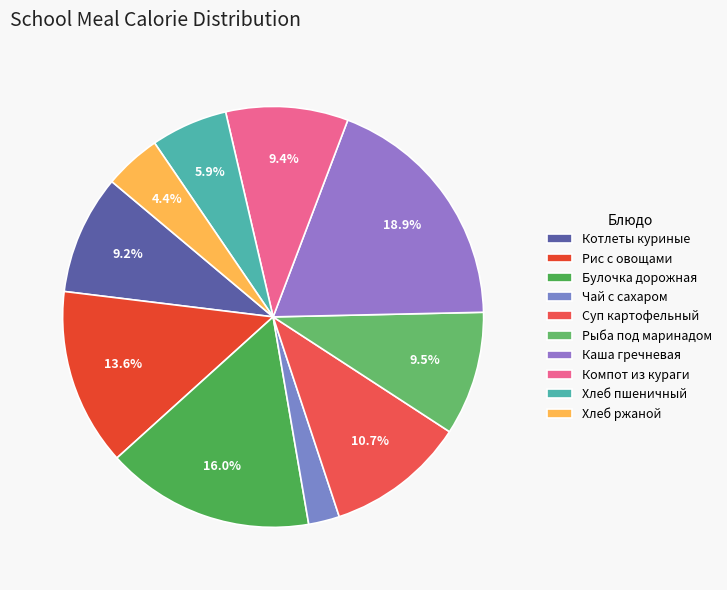

How many segments does this pie chart have?

10